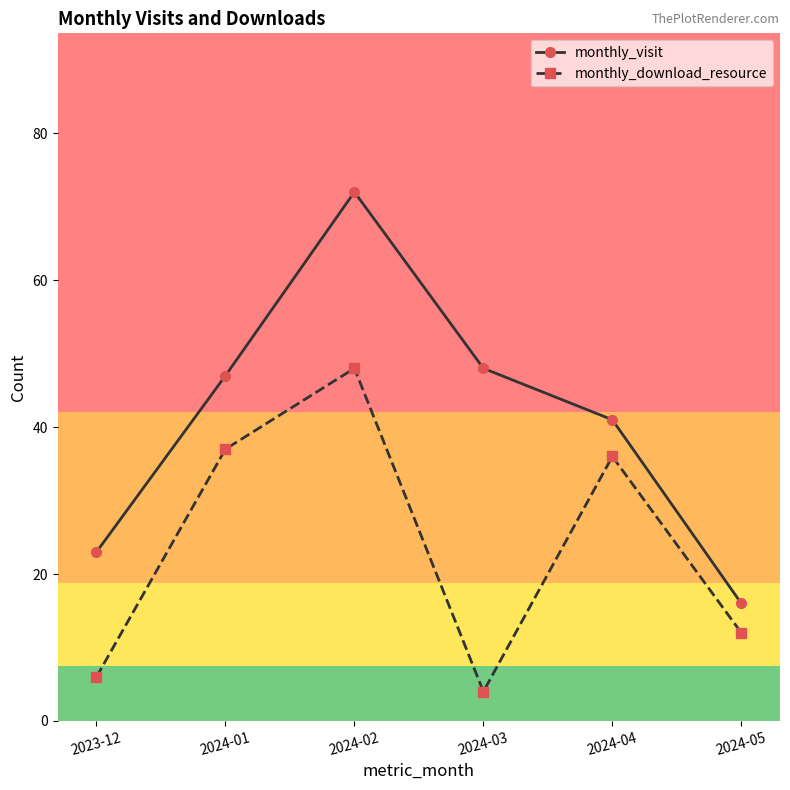

What is the difference between the highest and lowest values at 2024-01?

10